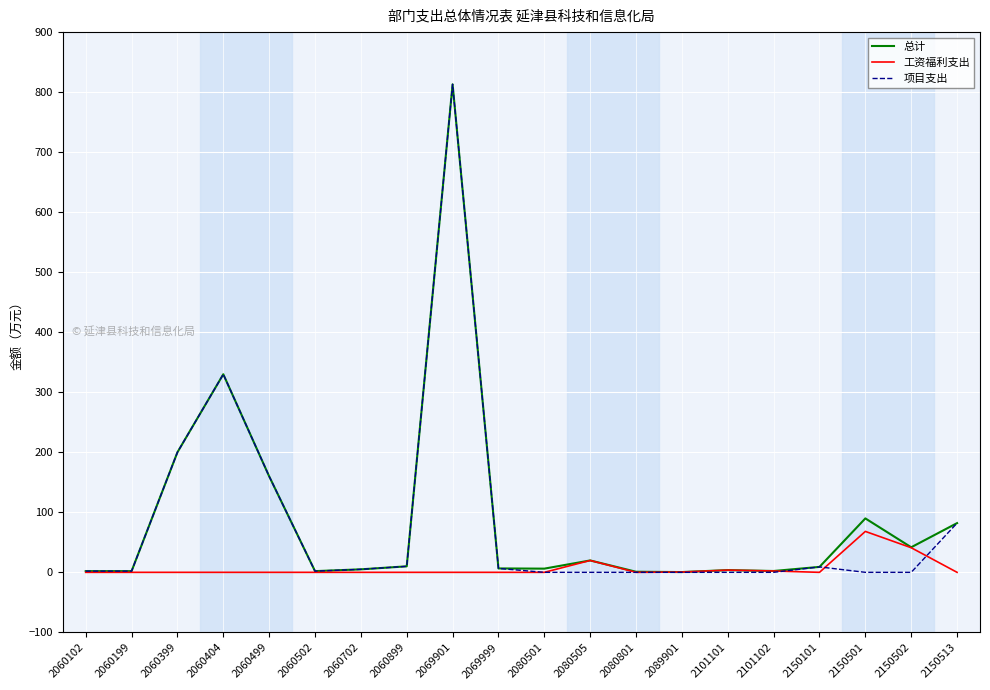

True or false: 项目支出 has a value of 0.0 at 2080505.

True